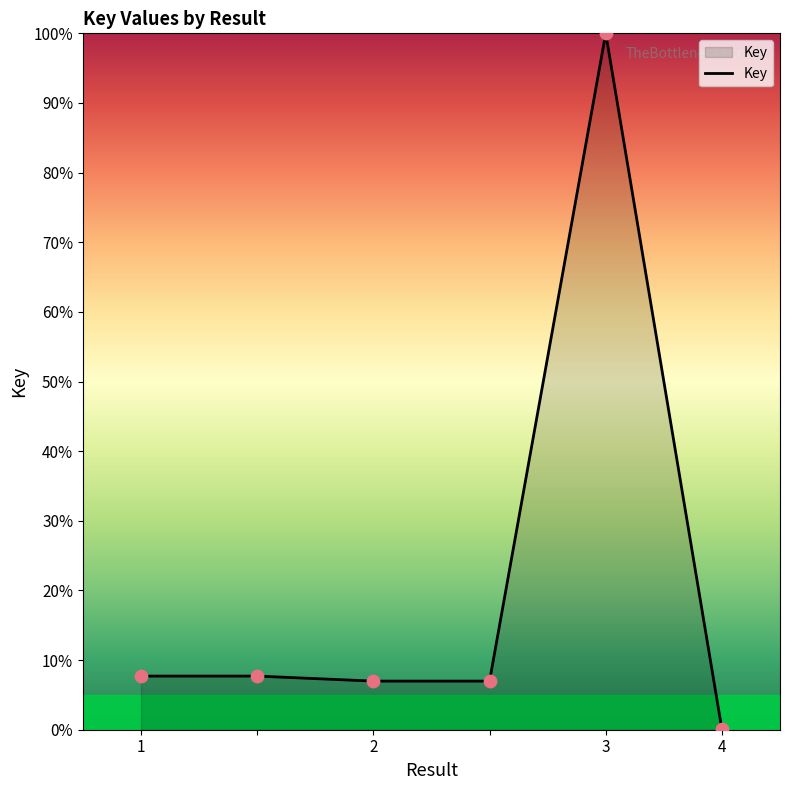

What is the greatest value displayed?

100.0